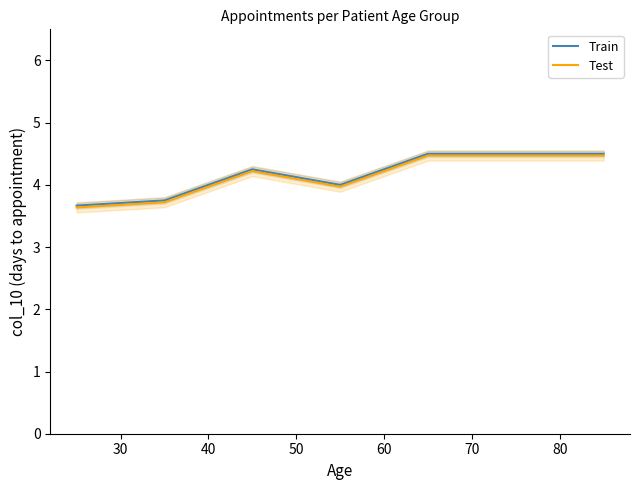

True or false: Test has a value of 2.5 at 40.

False